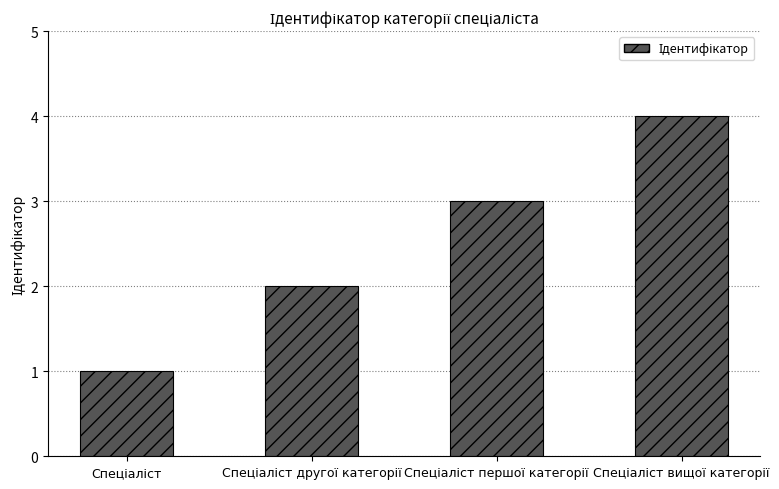

What is the greatest value displayed?

4